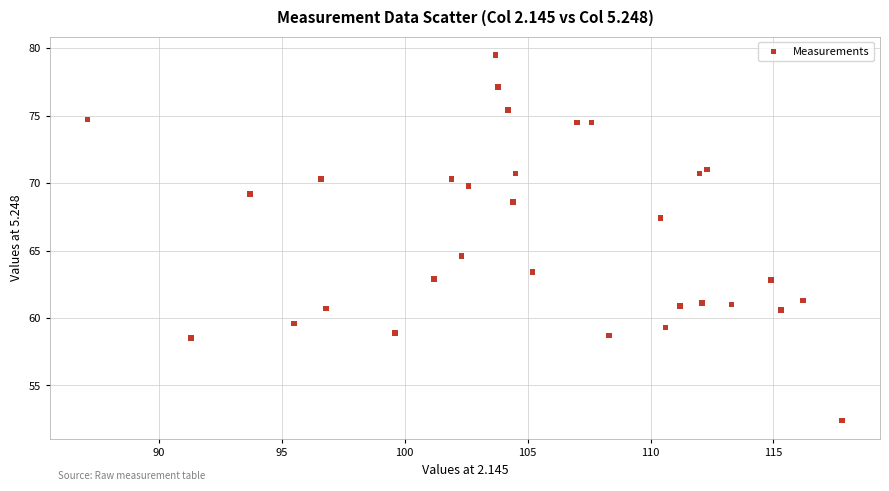

What is the range of X values (max minus min)?

30.7